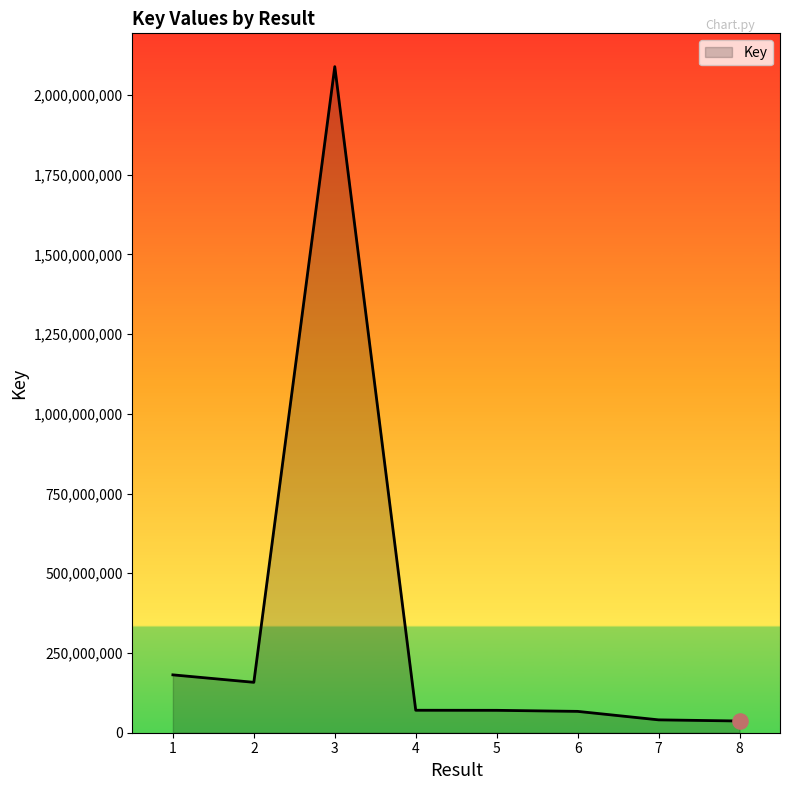

Approximately how many times larger is the value at 5 compared to 8?

1.9